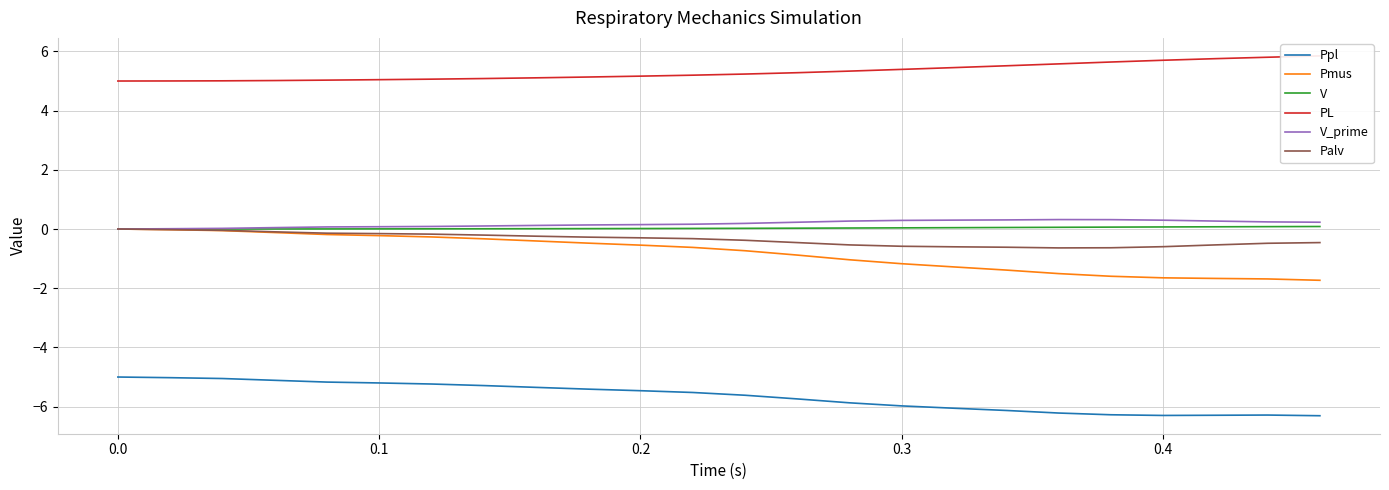

True or false: V and Ppl cross at least once.

False